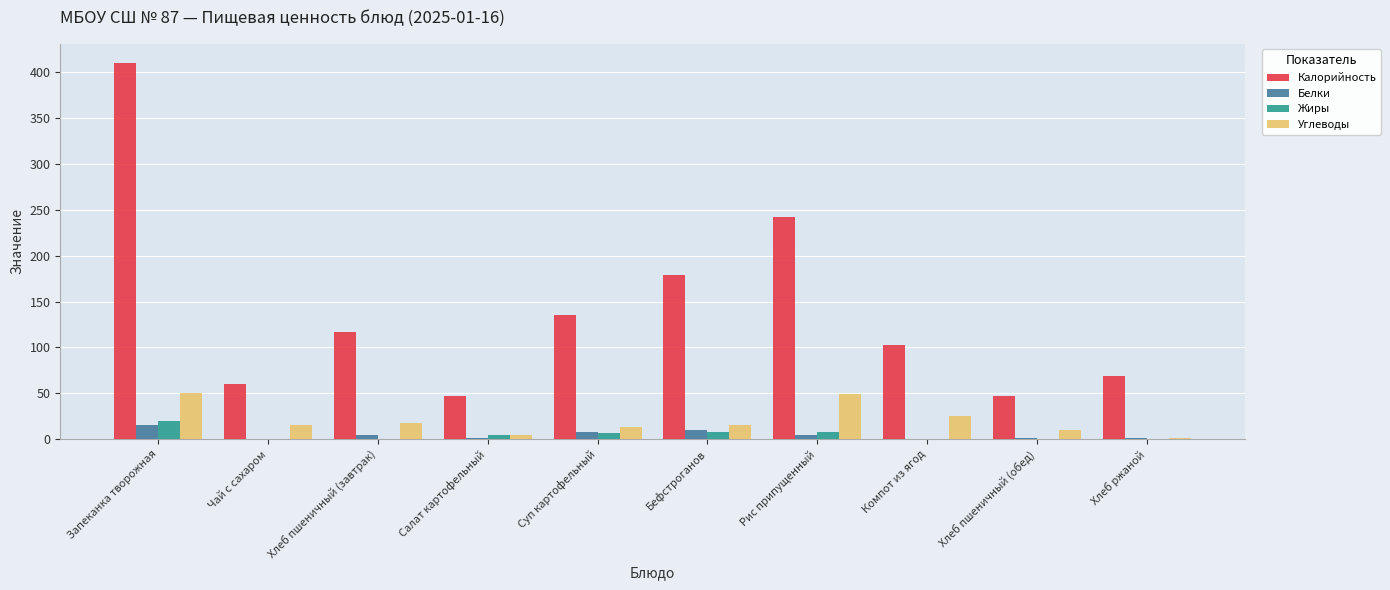

Which series has the widest spread of values?

Калорийность